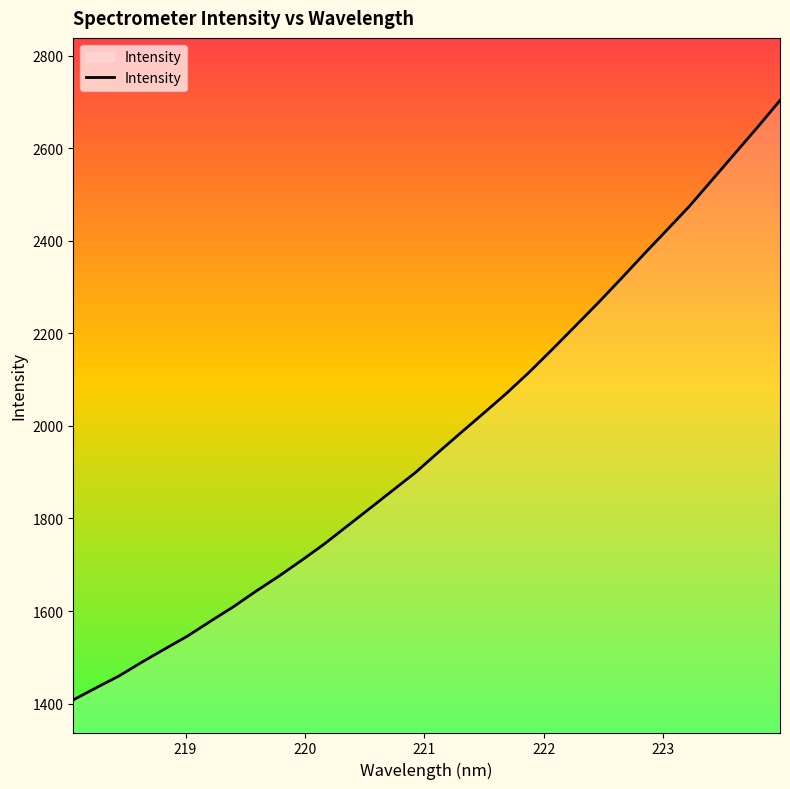

What is the greatest value displayed?

2703.0